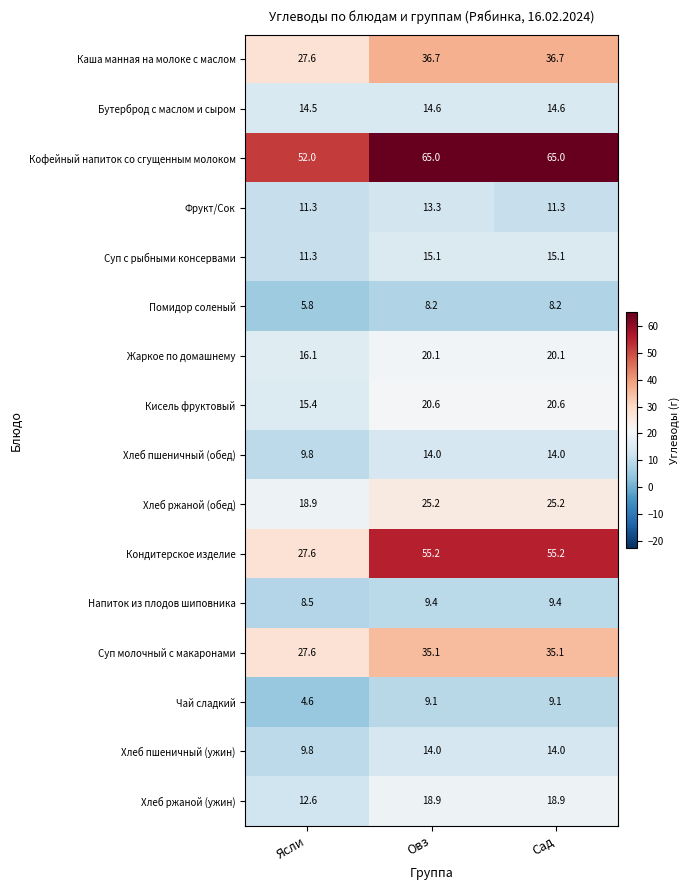

At how many categories does at least one series exceed 17?

3